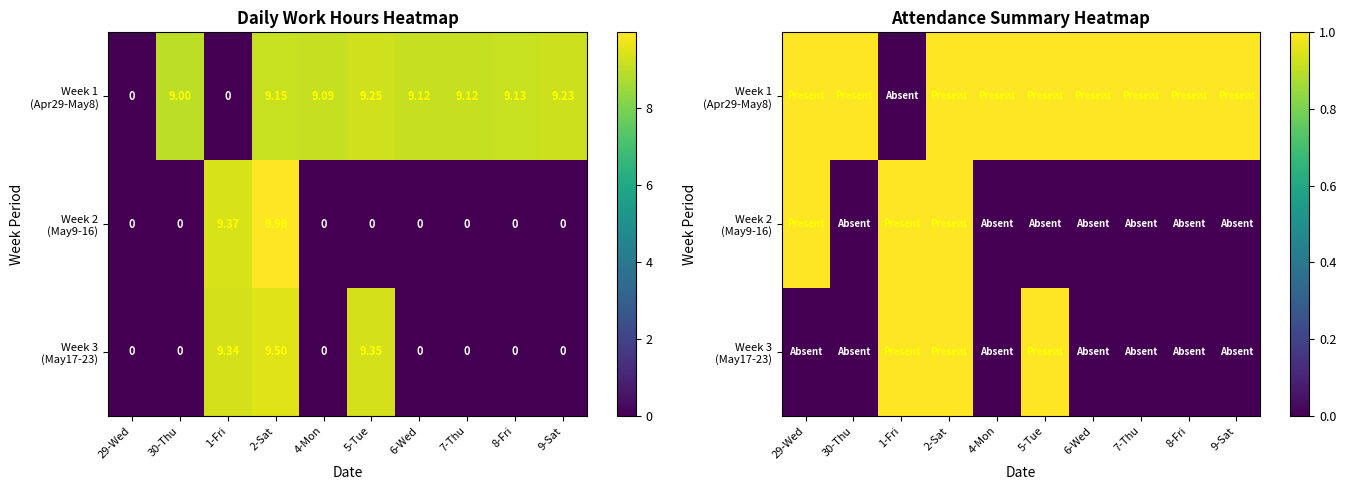

The value of Week 1 (Apr29-May8) at 6-Wed is 1. True or false?

False